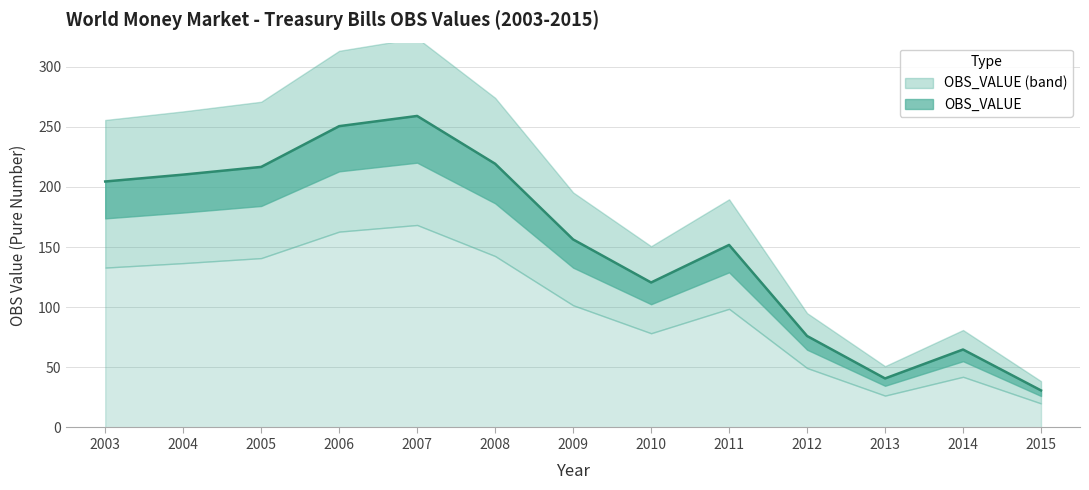

Which has a higher value, 2008 or 2007?

2007